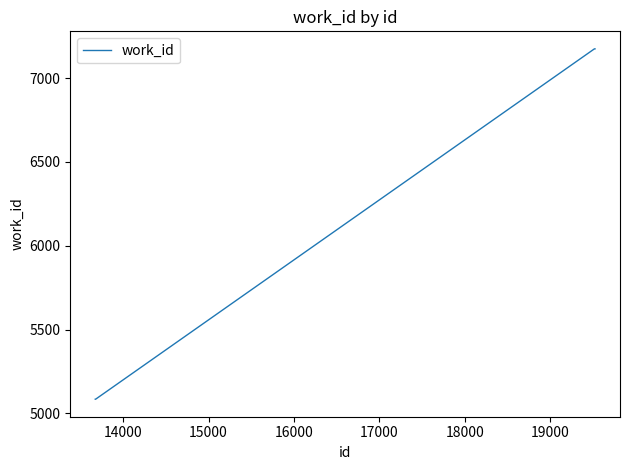

What is the smallest value displayed?

5084